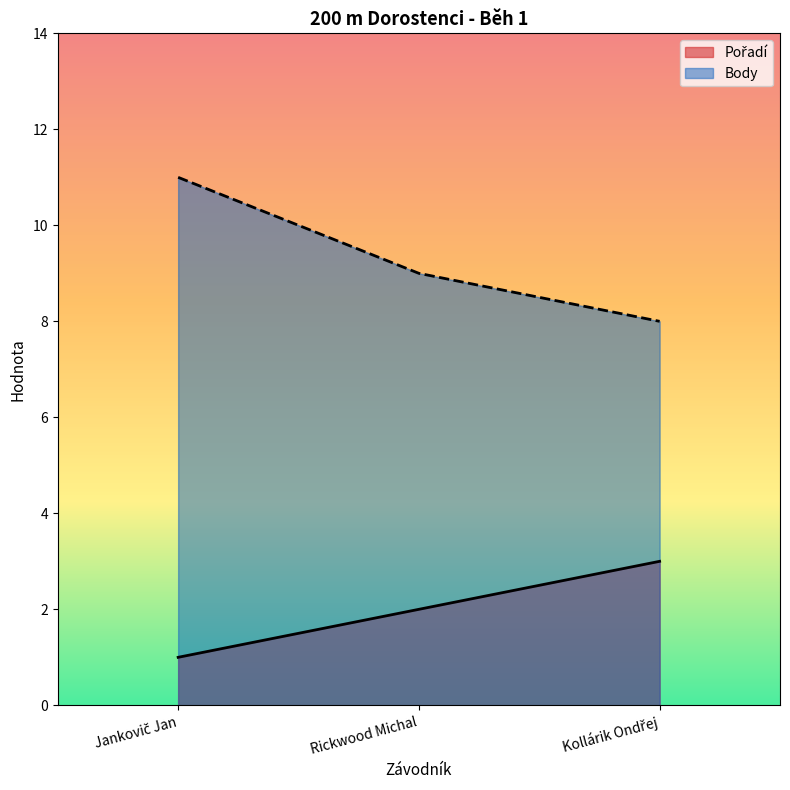

At which label is Pořadí closest to 2?

Rickwood Michal